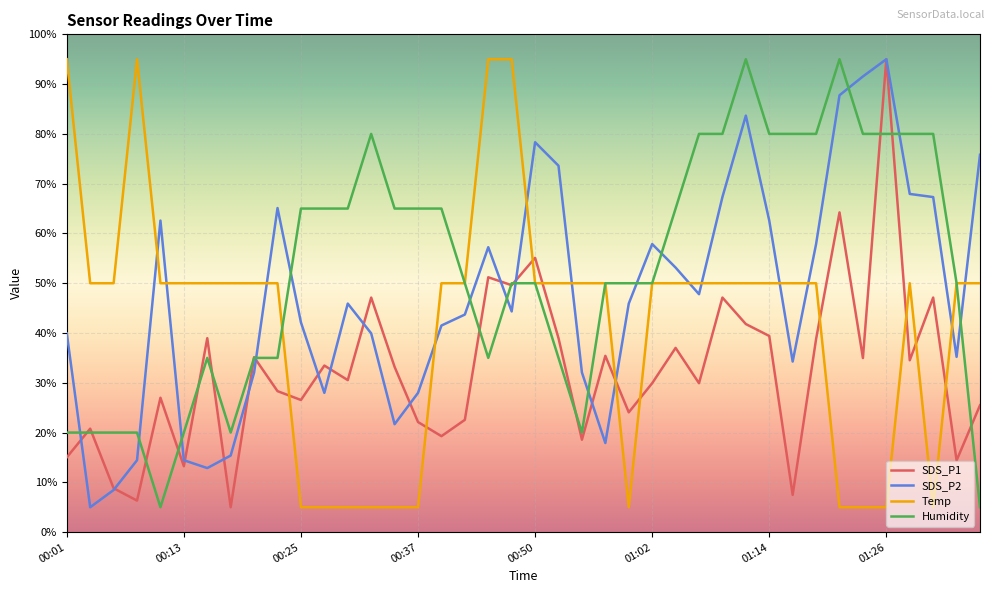

List the series in order of their overall mean, lowest first.

SDS_P1, Temp, SDS_P2, Humidity